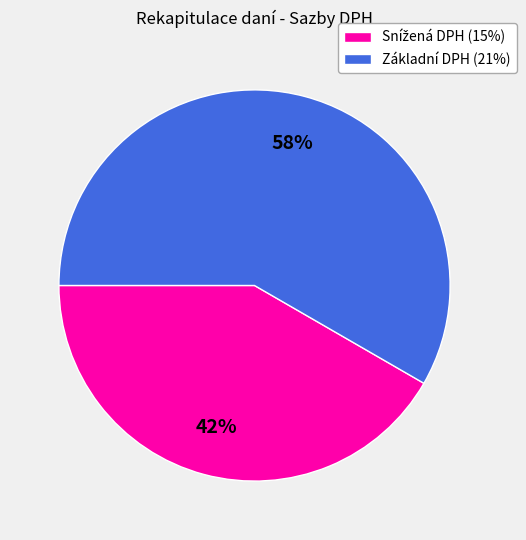

Is it true that Základní DPH (21%) is 58% of the pie?

True